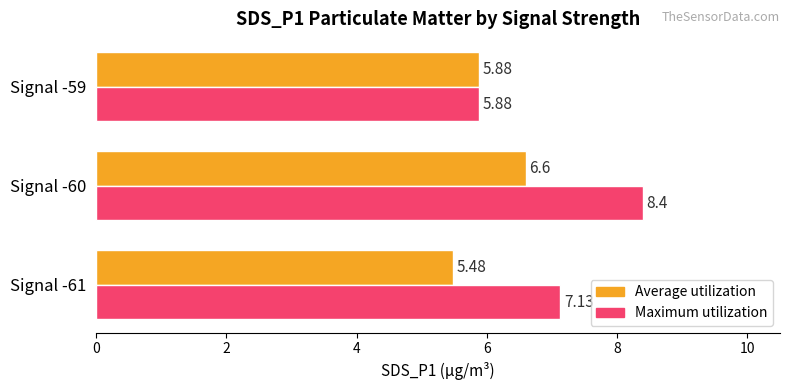

What is the total value across all series at Signal -61?

12.6